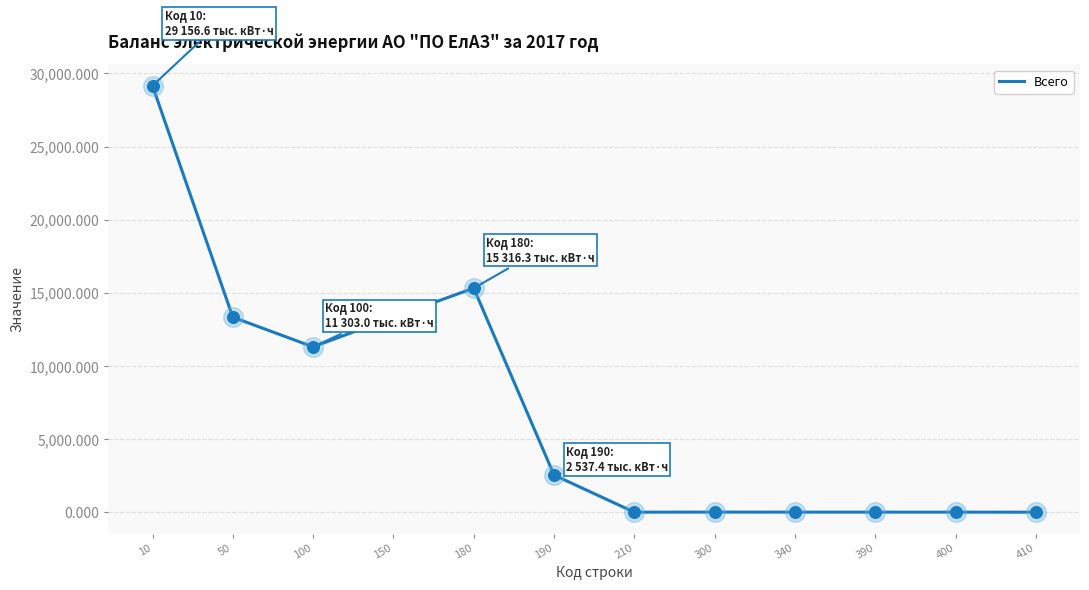

What is the change in value from 180 to 190?

-12778.9